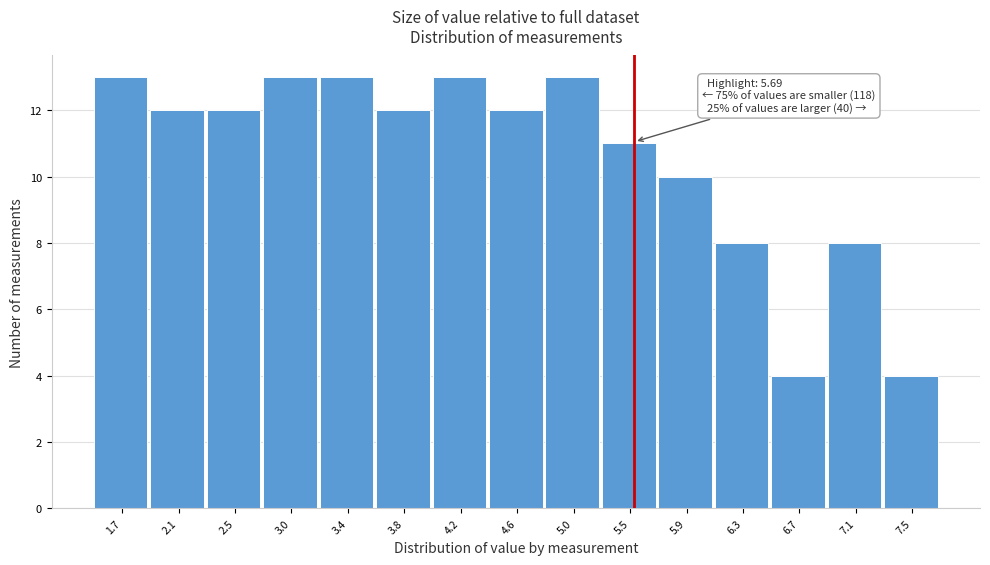

Reading left to right, list all the values displayed in this chart.

13	12	12	13	13	12	13	12	13	11	10	8	4	8	4